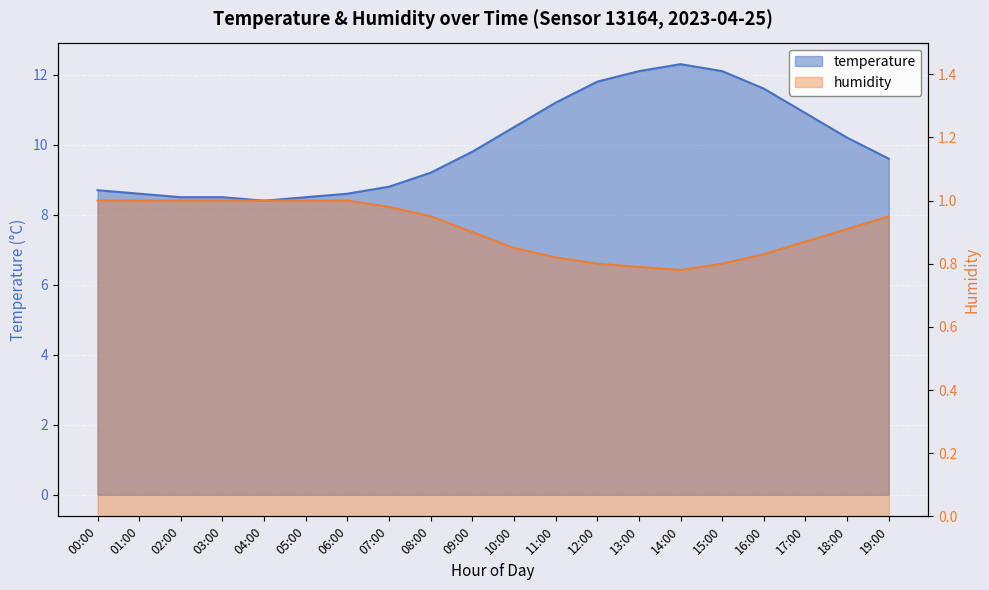

Count the number of categories in the chart.

20